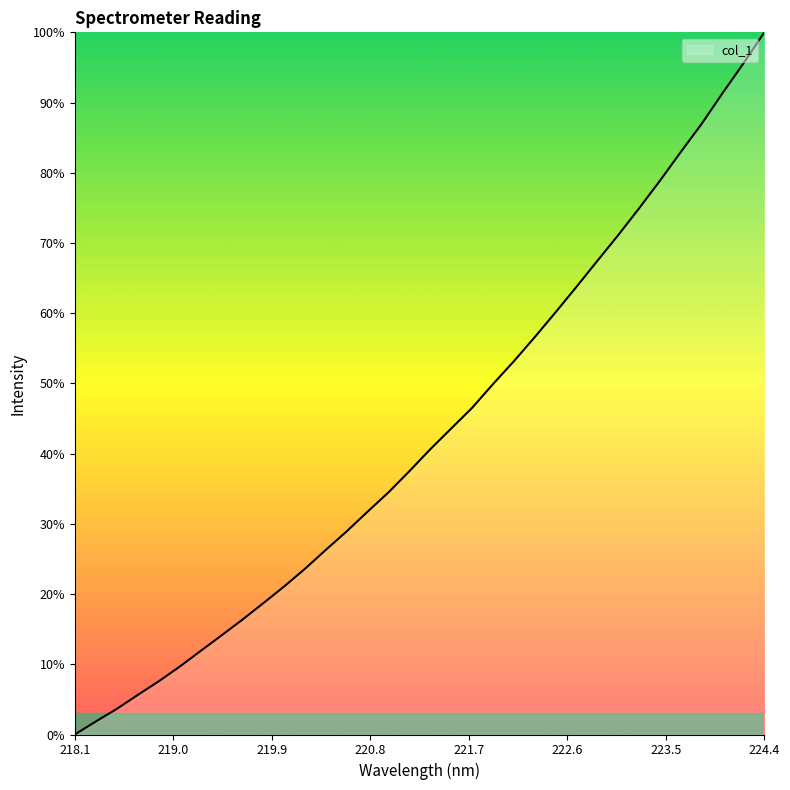

What is the difference between the maximum and minimum values?

100.0